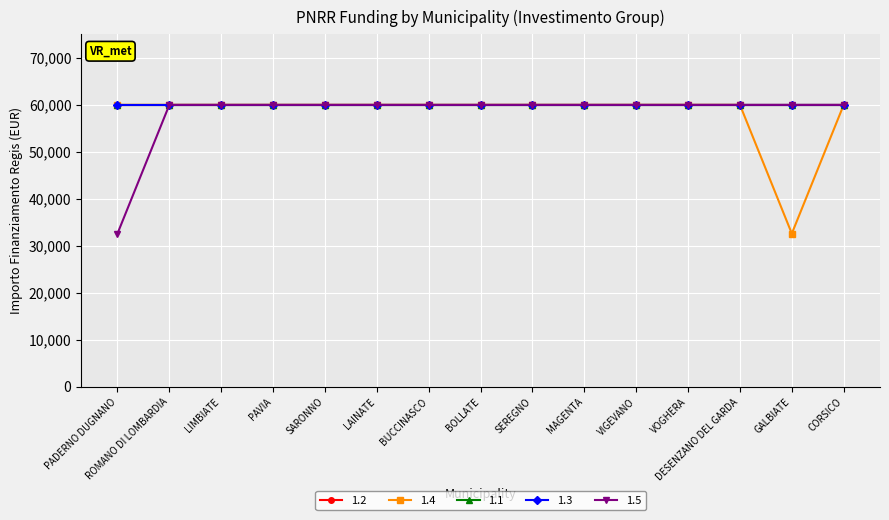

List the labels in order of 1.5 value, largest first.

ROMANO DI LOMBARDIA, LIMBIATE, PAVIA, SARONNO, LAINATE, BUCCINASCO, BOLLATE, SEREGNO, MAGENTA, VIGEVANO, VOGHERA, DESENZANO DEL GARDA, GALBIATE, CORSICO, PADERNO DUGNANO